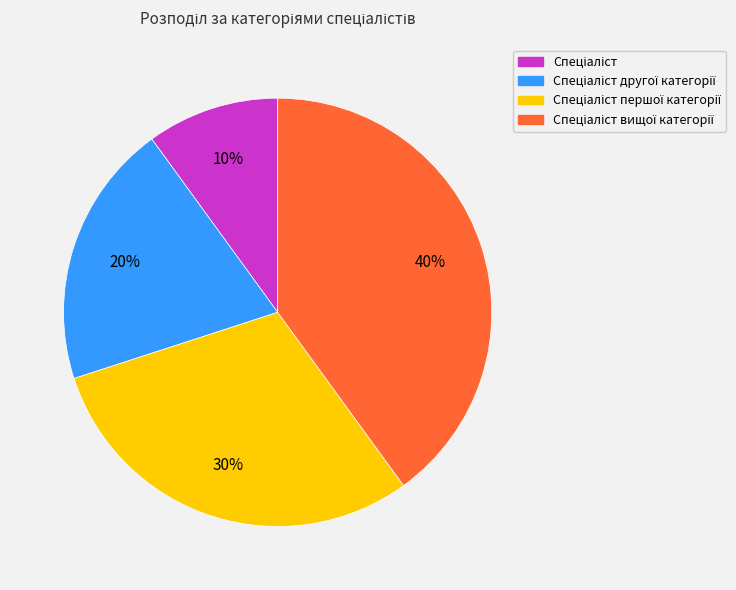

To the nearest percent, what is the average slice percentage?

25%